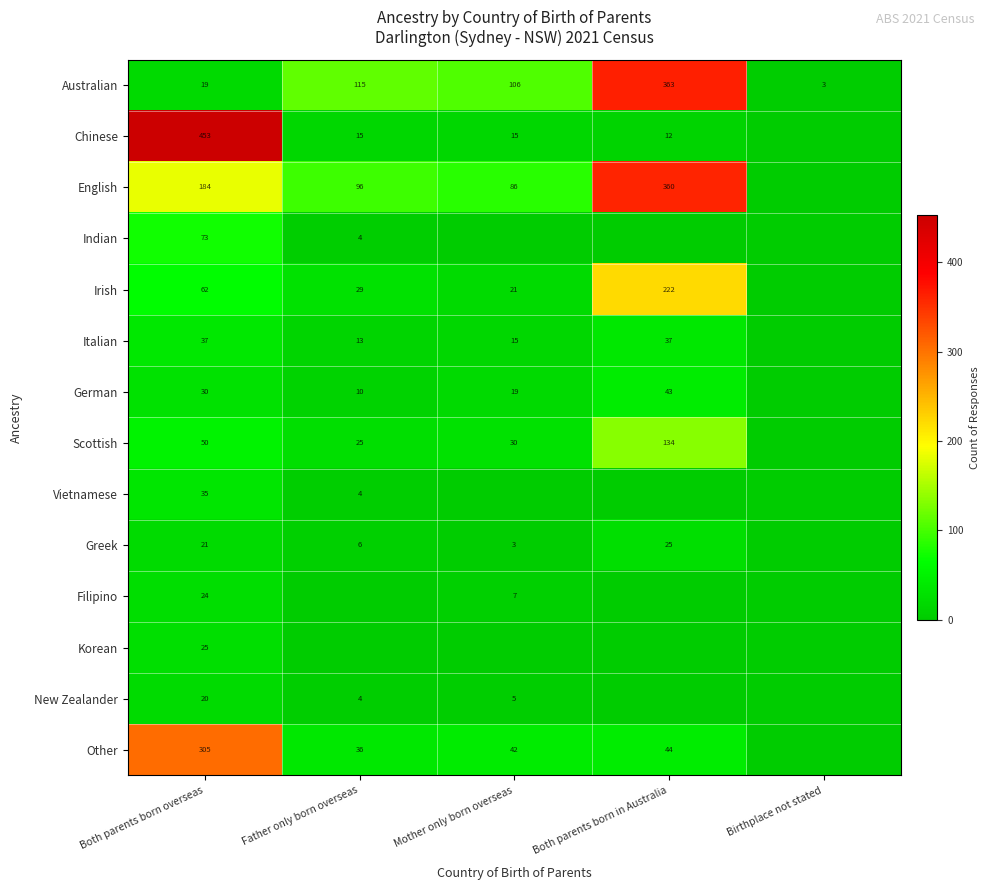

What is the total value across all series at Both parents born overseas?

1338